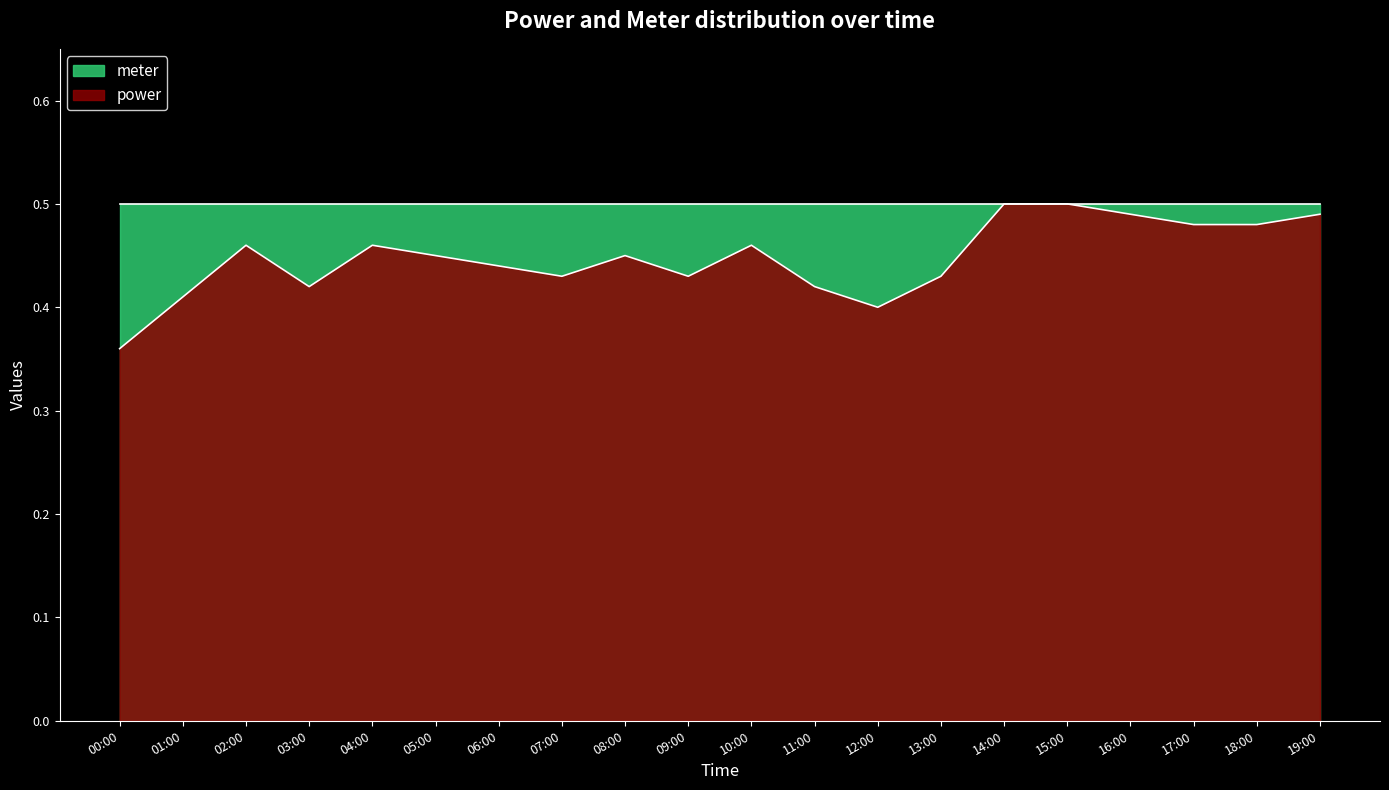

Rank the categories by value from lowest to highest.

00:00, 12:00, 01:00, 03:00, 11:00, 07:00, 09:00, 13:00, 06:00, 05:00, 08:00, 02:00, 04:00, 10:00, 17:00, 18:00, 16:00, 19:00, 14:00, 15:00